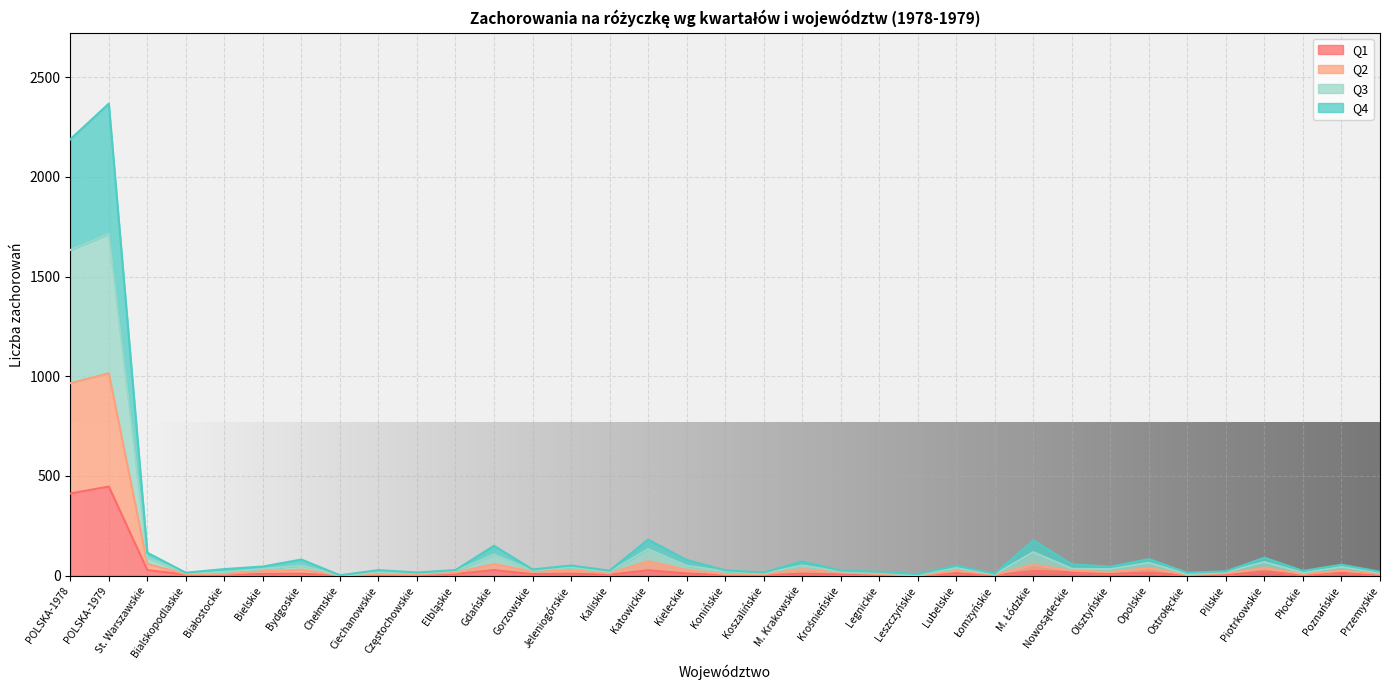

What is the spread (max minus min) of values at Piotrkowskie?

70